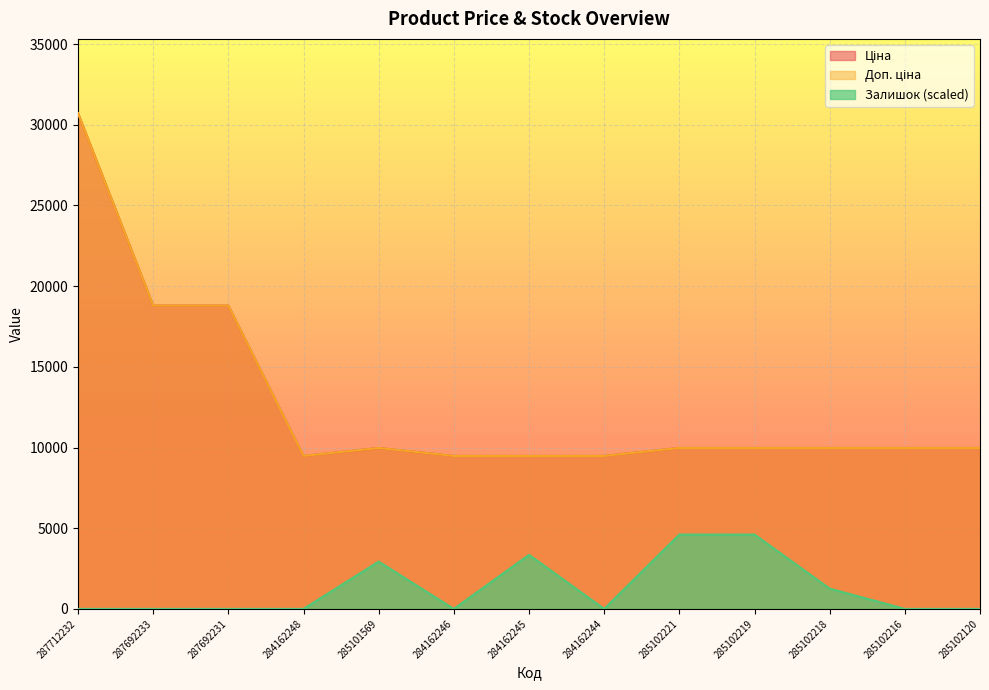

Reading left to right, extract all data points from this chart.

Ціна: 287712232=30717.1	287692233=18796.8	287692231=18796.8	284162248=9480.1	285101569=9975.0	284162246=9480.1	284162245=9480.1	284162244=9480.1	285102221=9975.0	285102219=9975.0	285102218=9975.0	285102216=9975.0	285102120=9975.0
Доп. ціна: 287712232=30717.1	287692233=18796.8	287692231=18796.8	284162248=9480.1	285101569=9975.0	284162246=9480.1	284162245=9480.1	284162244=9480.1	285102221=9975.0	285102219=9975.0	285102218=9975.0	285102216=9975.0	285102120=9975.0
Залишок: 287712232=0.0	287692233=0.0	287692231=0.0	284162248=0.0	285101569=2932.1	284162246=0.0	284162245=3351.0	284162244=0.0	285102221=4607.6	285102219=4607.6	285102218=1256.6	285102216=0.0	285102120=0.0